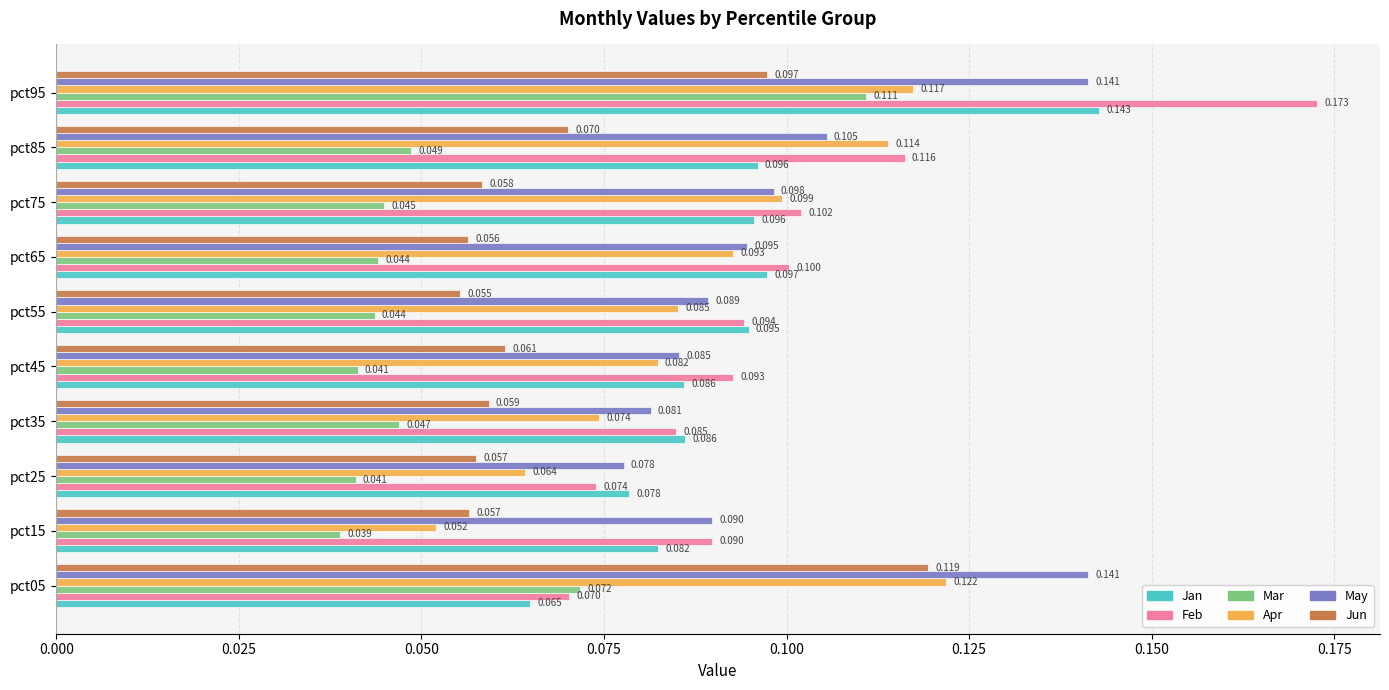

List the series in order of their peak value, highest first.

Feb, Jan, May, Apr, Jun, Mar